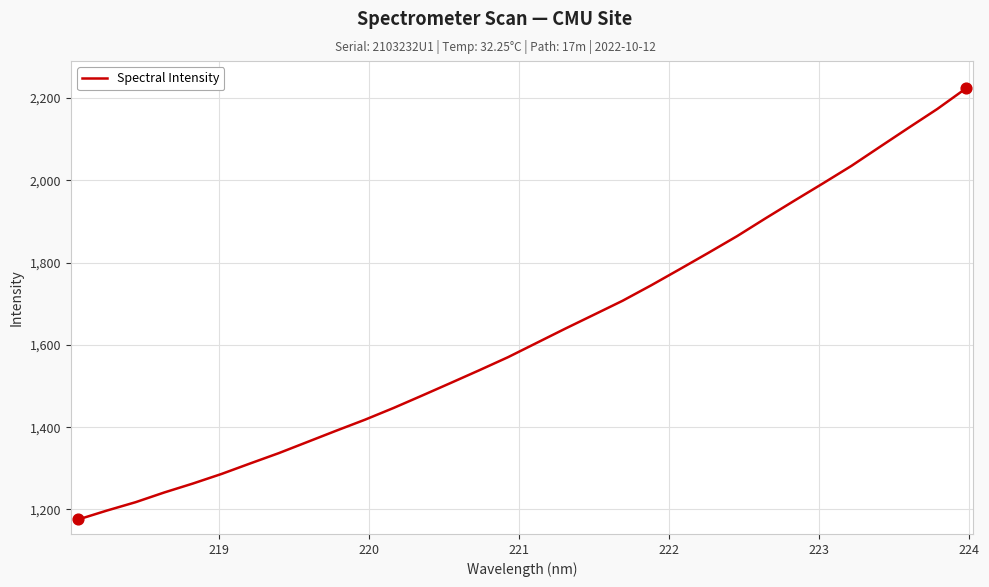

What is the difference between the maximum and minimum values?

1047.4